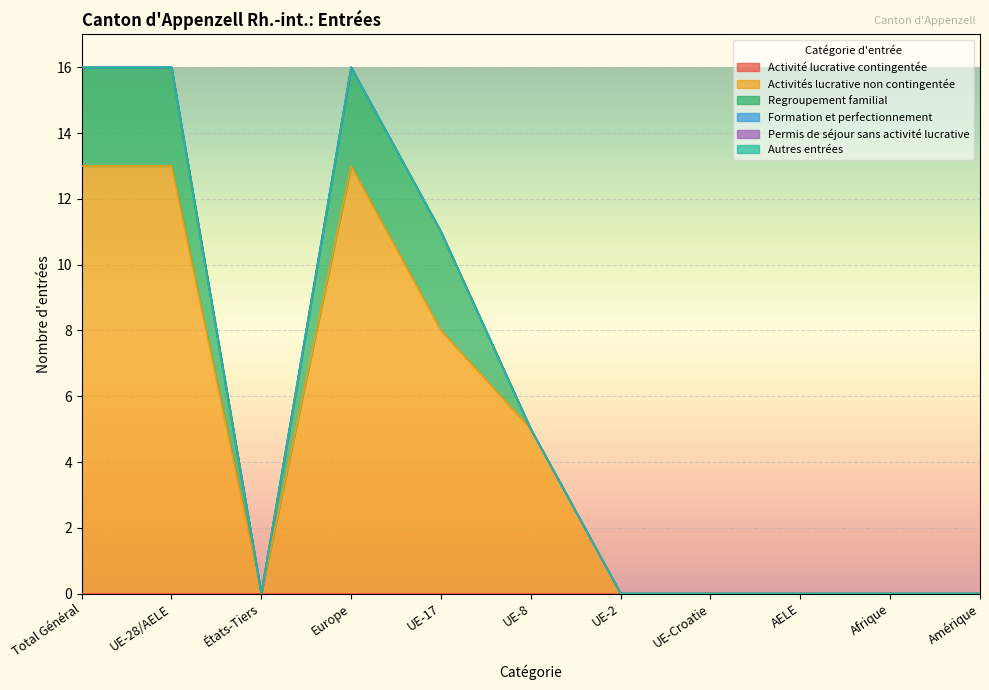

Which series has the widest spread of values?

Activités lucrative non contingentée